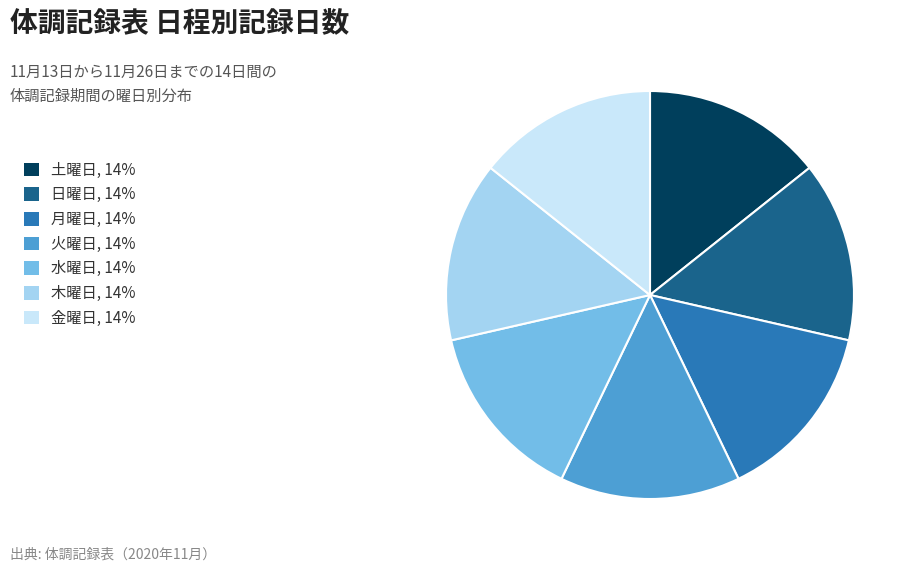

Combined, do 日曜日, 14% and 月曜日, 14% account for over 50%?

No